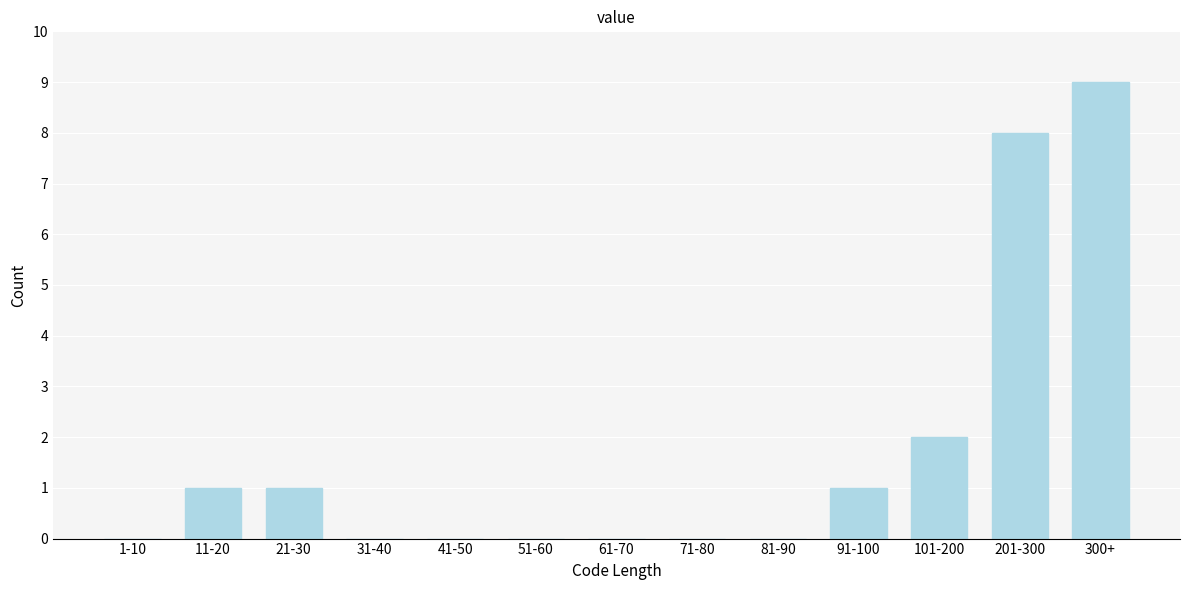

Reading left to right, what are all the values shown in this chart?

1-10=0	11-20=1	21-30=1	31-40=0	41-50=0	51-60=0	61-70=0	71-80=0	81-90=0	91-100=1	101-200=2	201-300=8	300+=9